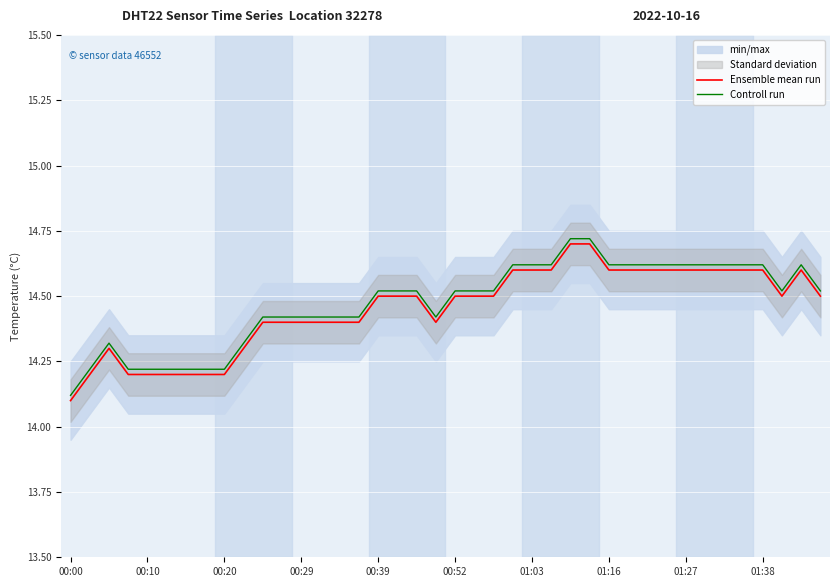

True or false: Ensemble mean run and Controll run cross at least once.

False